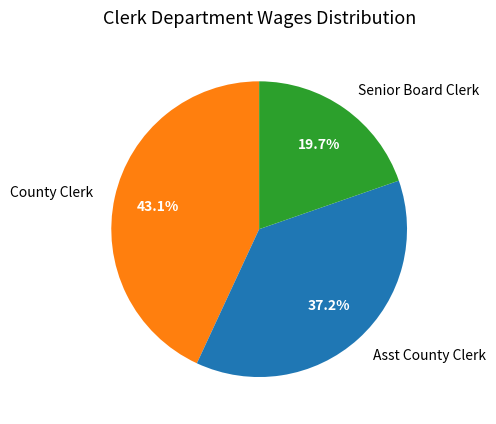

To the nearest percent, what is the average slice percentage?

33%